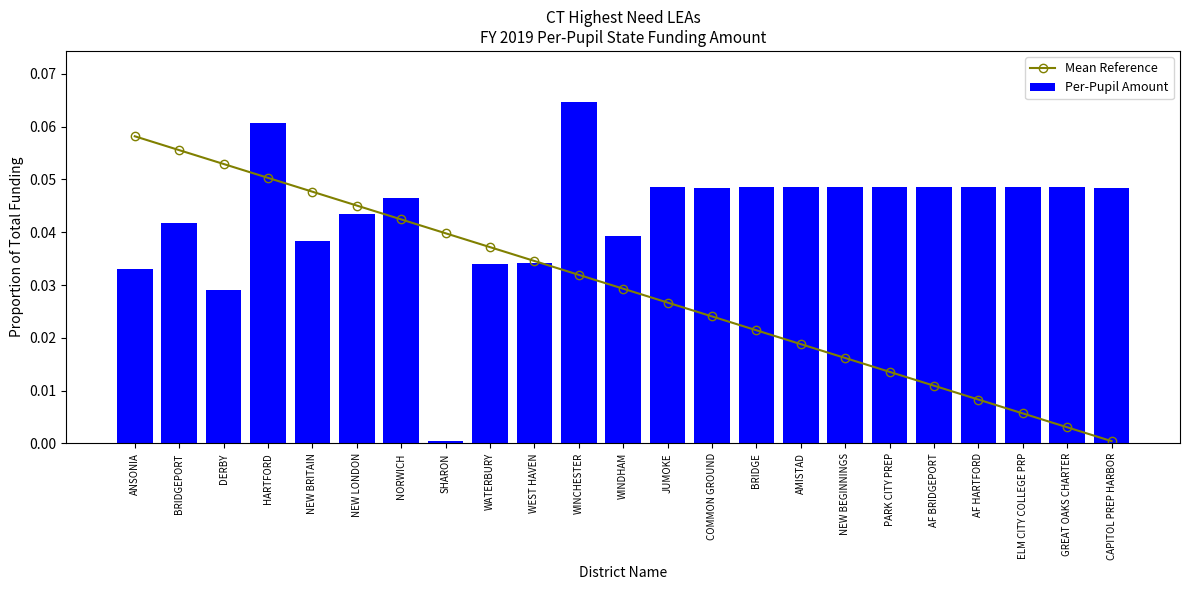

The Mean Reference series shows 0.0 at AF HARTFORD. True or false?

True